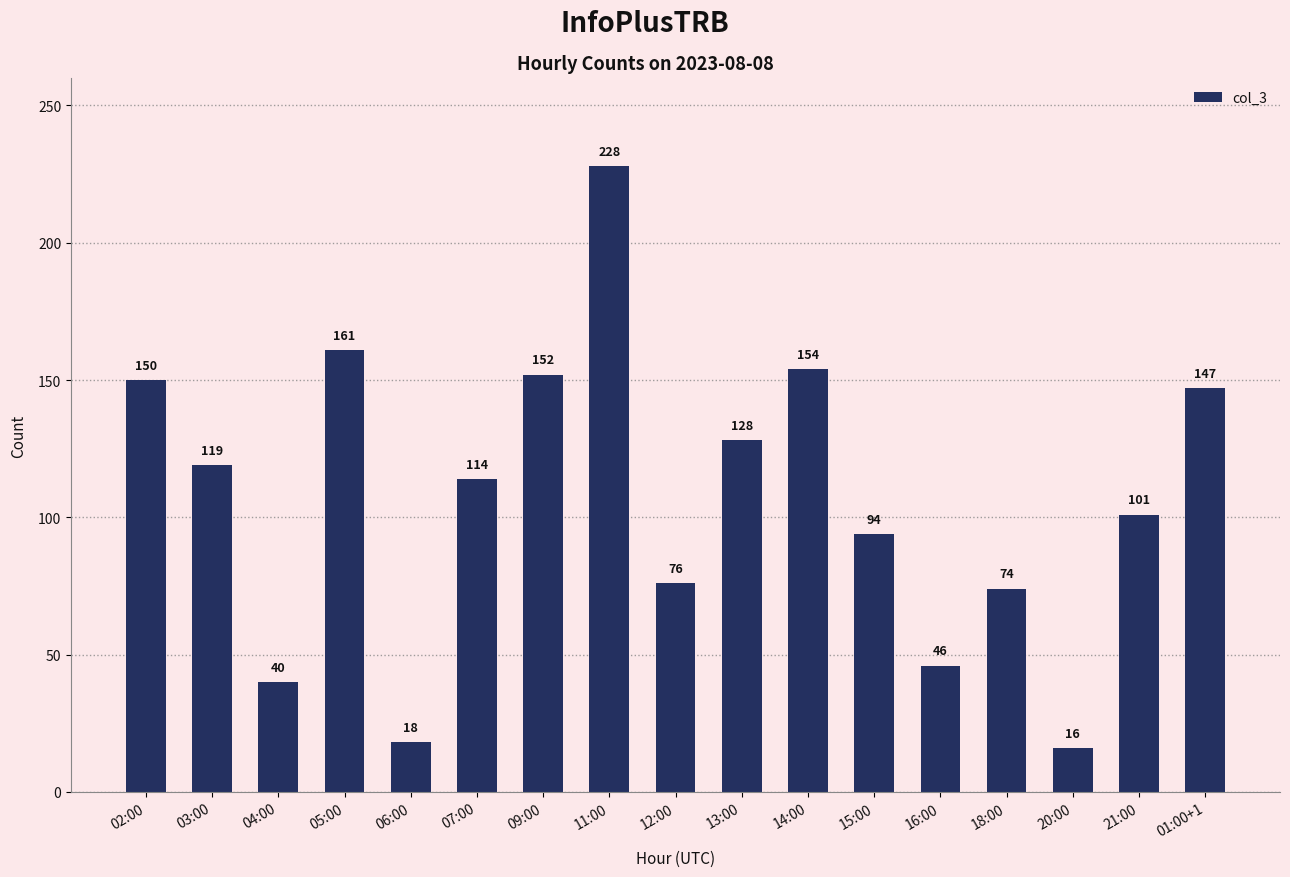

Which category has the lowest value across all series?

20:00